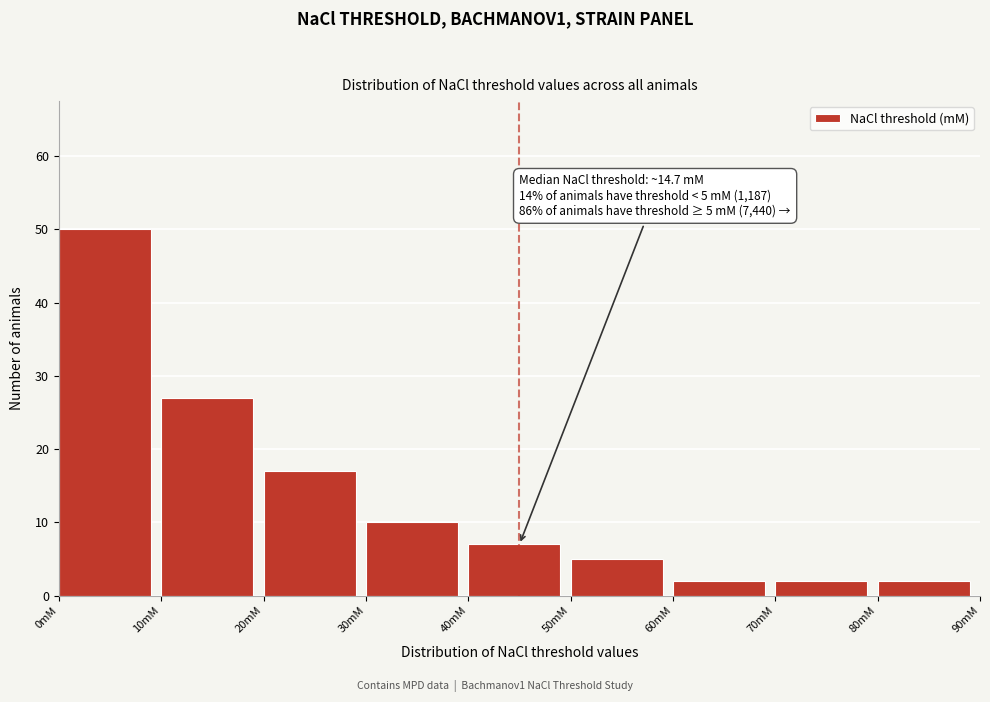

Over which range of the x-axis is the bar tallest?

0 to 10